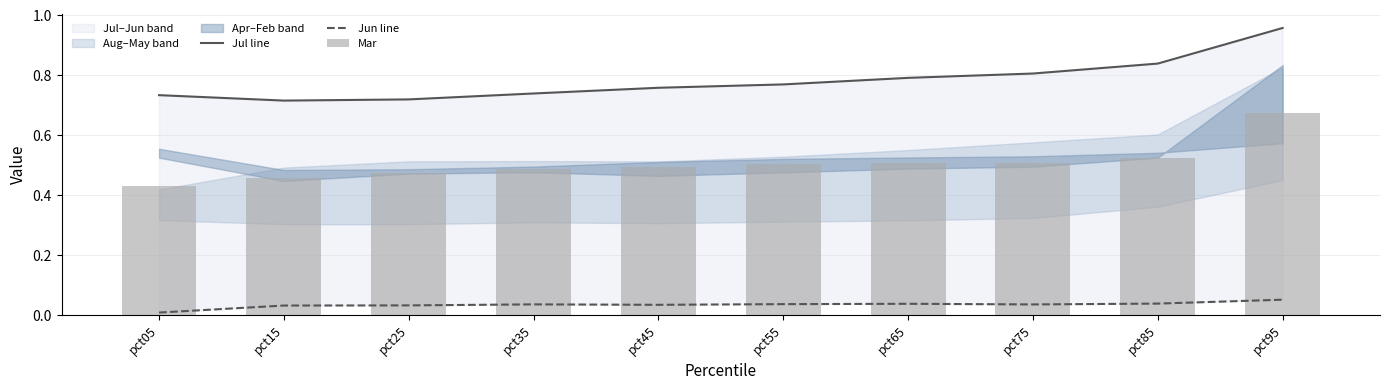

The value of Jun line at pct55 is 0.0. True or false?

False